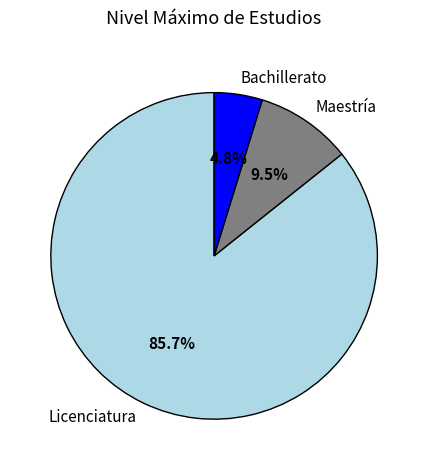

What is the ratio of the value at Maestría to the value at Bachillerato?

2.0